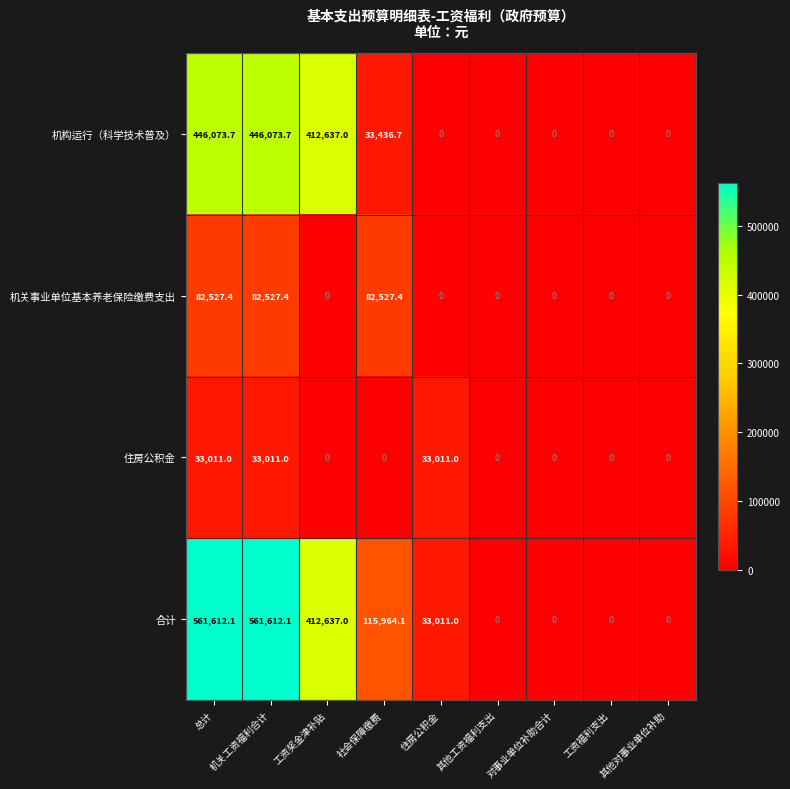

What is the maximum value for 机关事业单位基本养老保险缴费支出?

82527.4